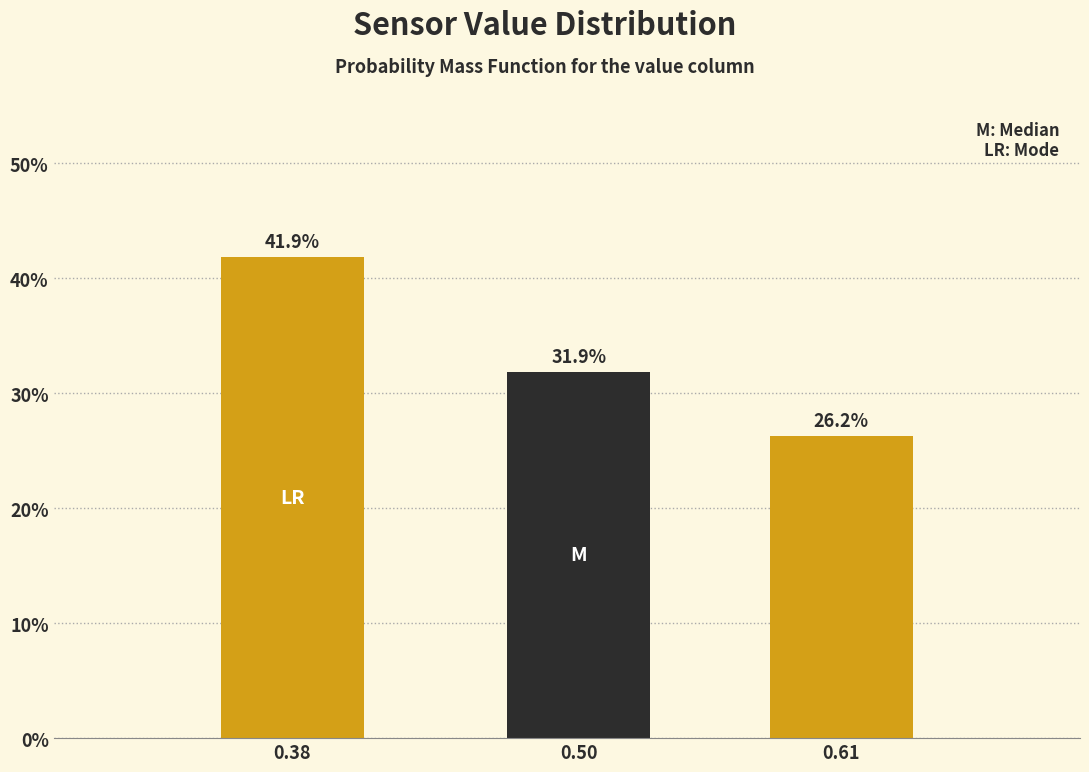

What is the sum of the values at 0.50 and 0.38?

73.8